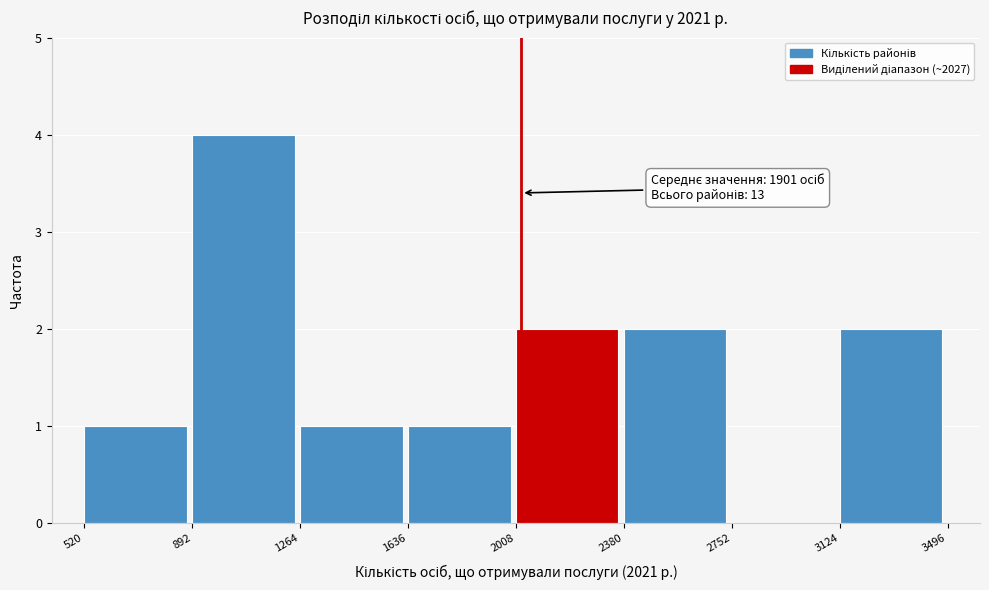

Which range on the x-axis has the tallest bar?

892 to 1264